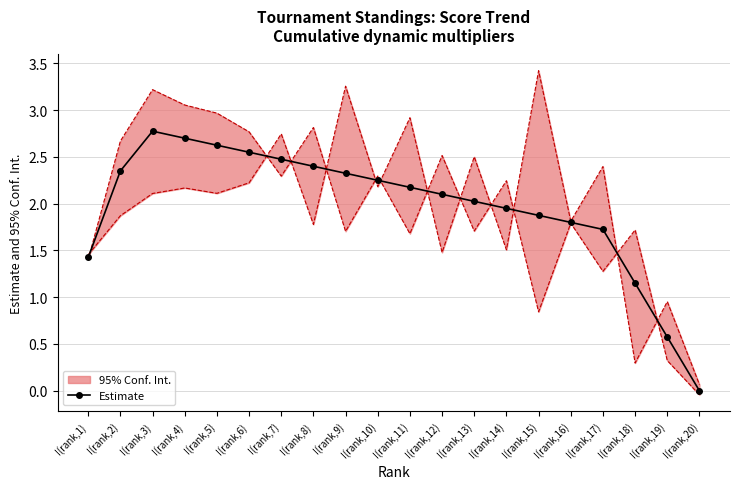

What is the difference between the values at I(rank,20) and I(rank,12)?

2.1